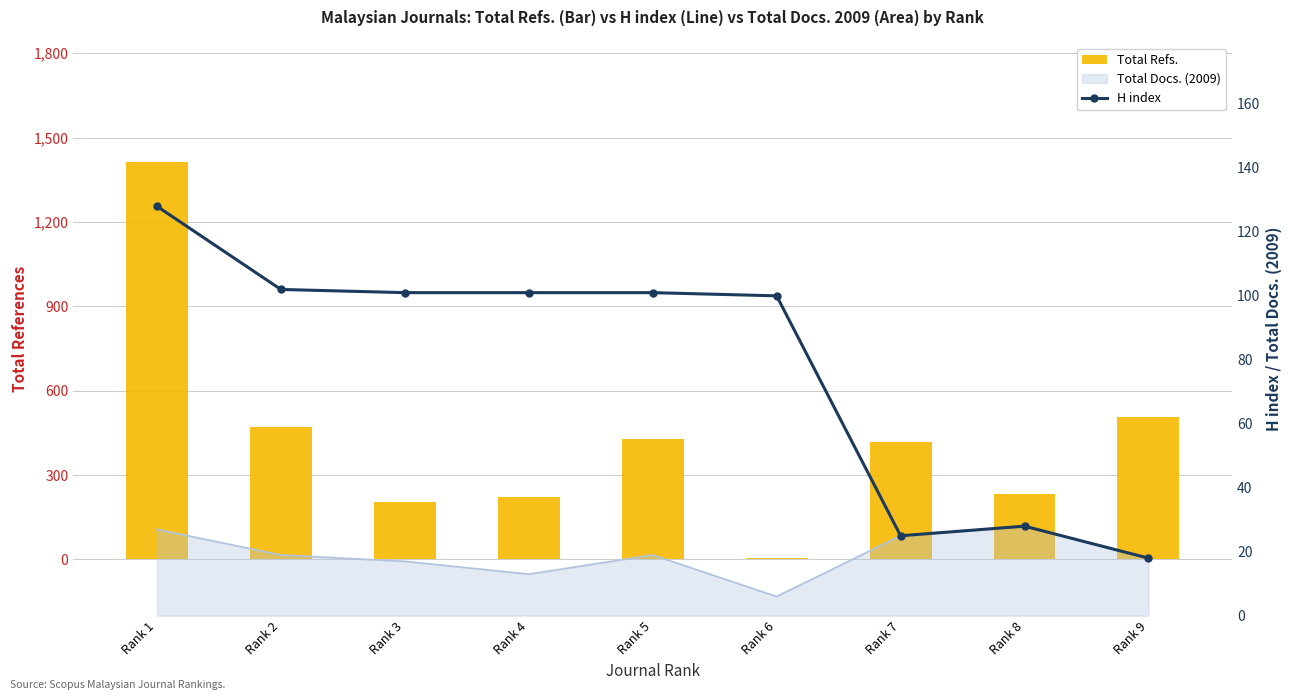

What is the average value of the Total Refs. series?

434